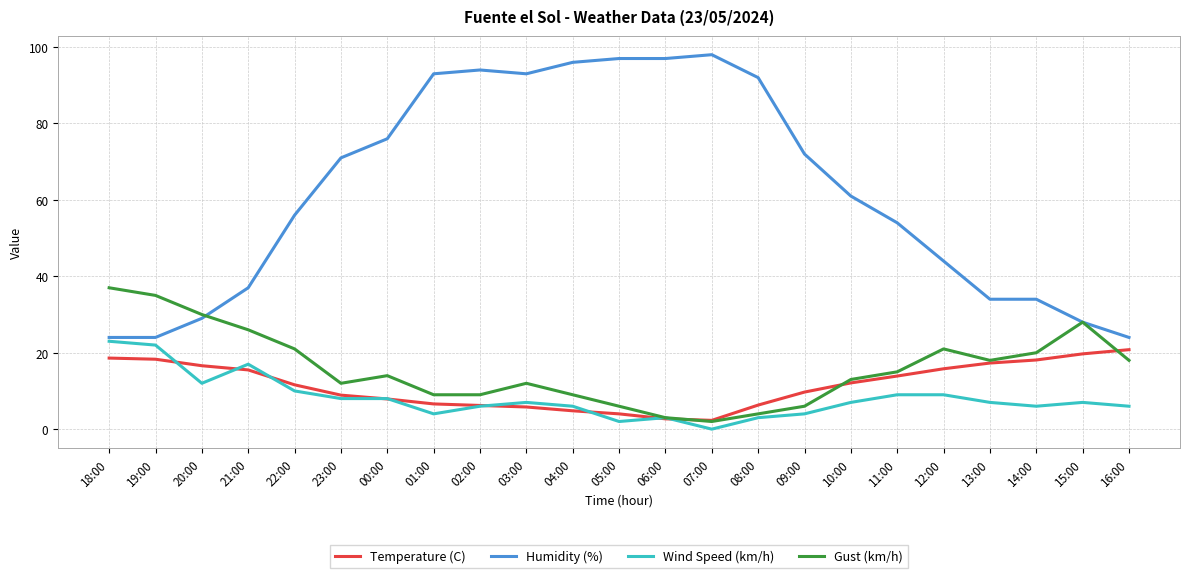

What is the difference between the maximum and minimum values in the Wind Speed (km/h) series?

23.0